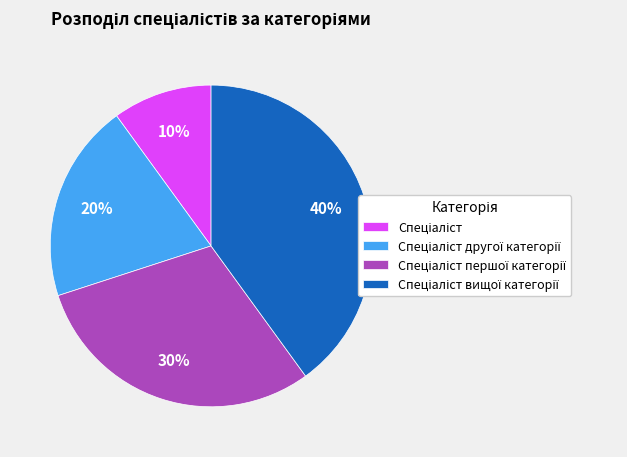

Is there a majority slice in this chart?

No